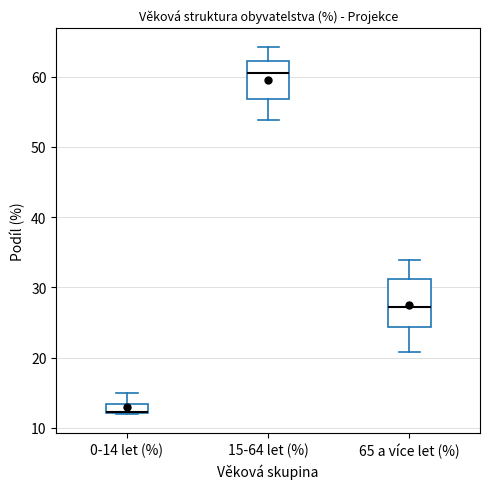

Where does the upper whisker of the box for 0-14 let (%) end on the y-axis? The values are not printed on the chart, so give them approximately, as read against the axis.

15